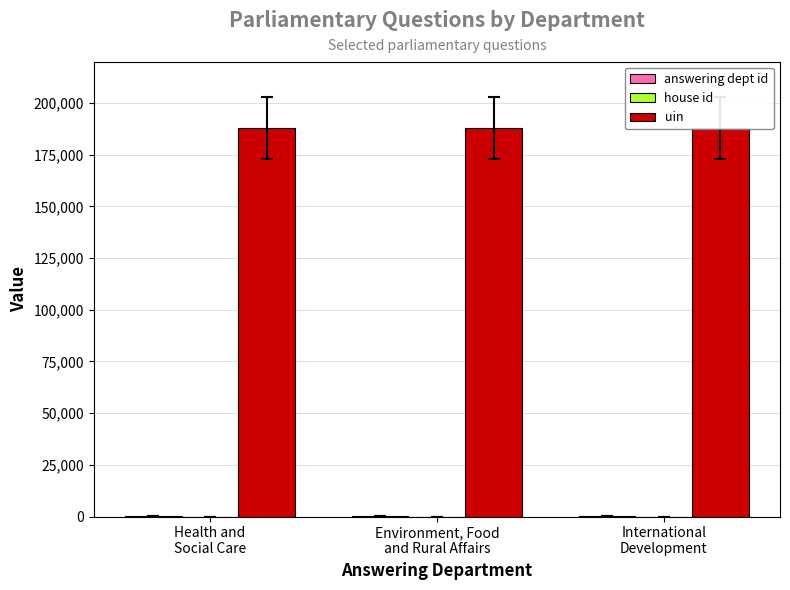

True or false: uin has a value of 188069 at Health and
Social Care.

True